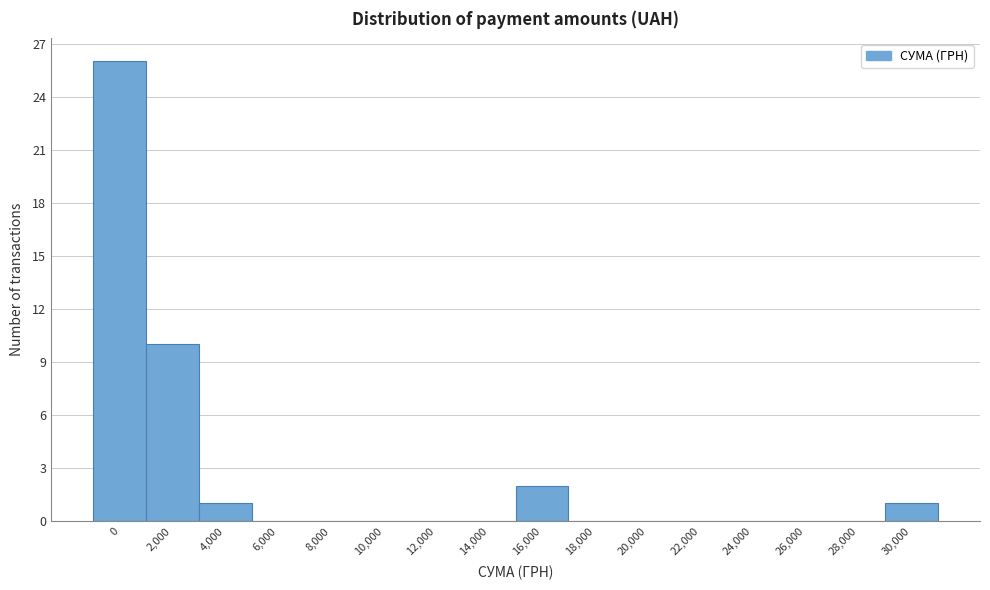

Reading right to left, extract all data points from this chart.

30,000=1	28,000=0	26,000=0	24,000=0	22,000=0	20,000=0	18,000=0	16,000=2	14,000=0	12,000=0	10,000=0	8,000=0	6,000=0	4,000=1	2,000=10	0=26